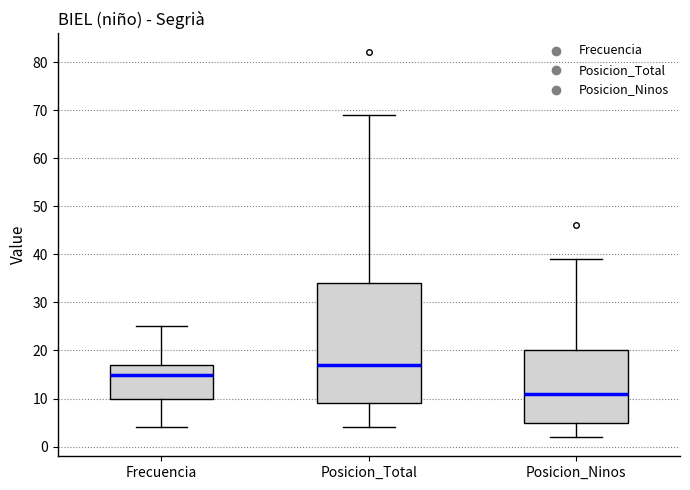

Reading left to right, read every box against the y-axis: the position of its median line, the range the box covers, and the ends of its whiskers. The values are not printed on the chart, so give them approximately, as read against the axis.

Frecuencia: median 15, box 10 to 17, whiskers 4 to 25
Posicion_Total: median 17, box 9 to 34, whiskers 4 to 69
Posicion_Ninos: median 11, box 5 to 20, whiskers 2 to 39